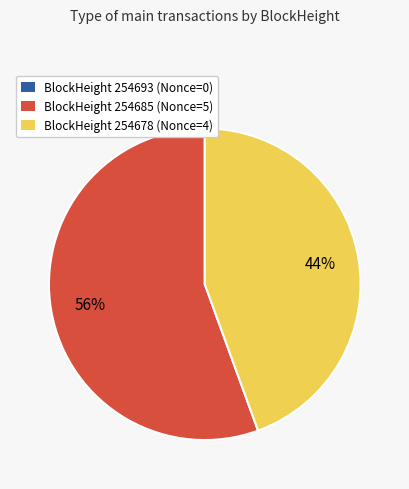

To the nearest percent, what is the difference between the largest and smallest slice percentages?

56%